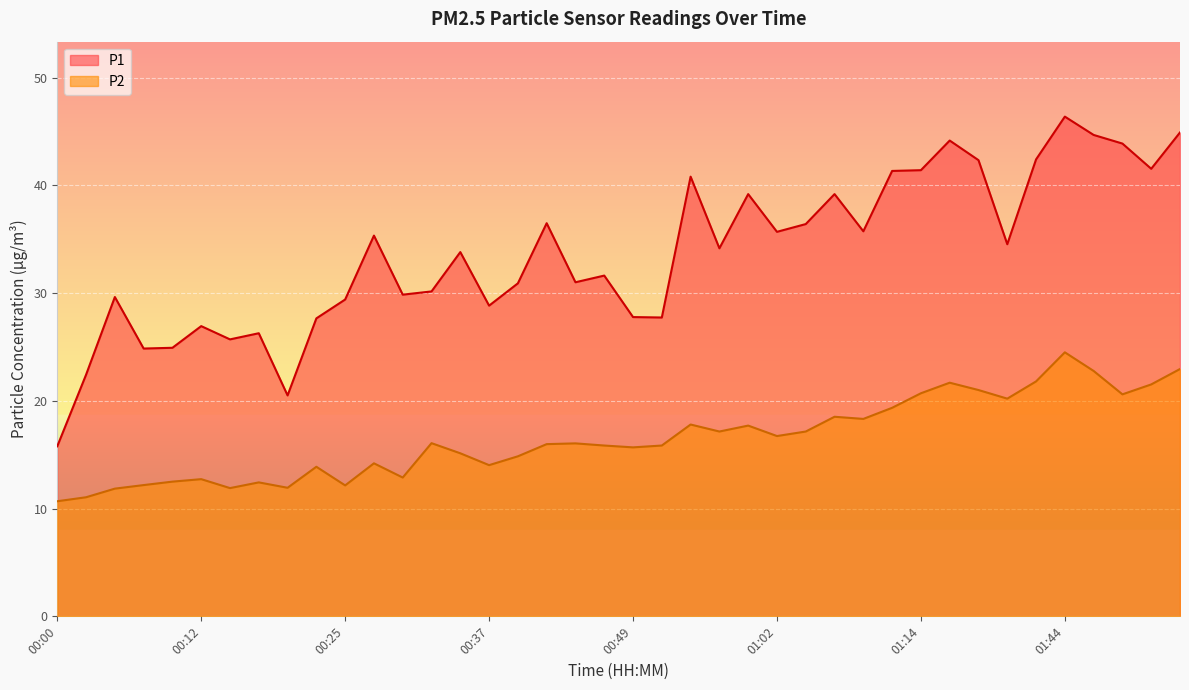

What is the approximate value of P2 at 01:54?

22.9